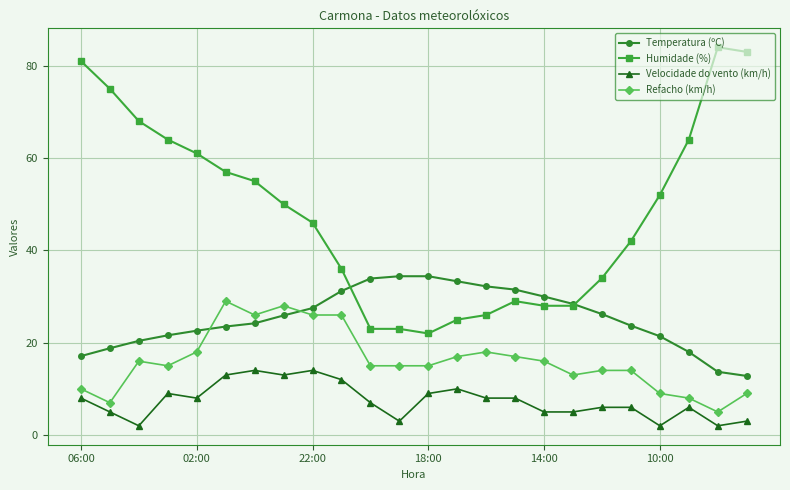

What are all the series names shown in the legend?

Temperatura (ºC), Humidade (%), Velocidade do vento (km/h), Refacho (km/h)